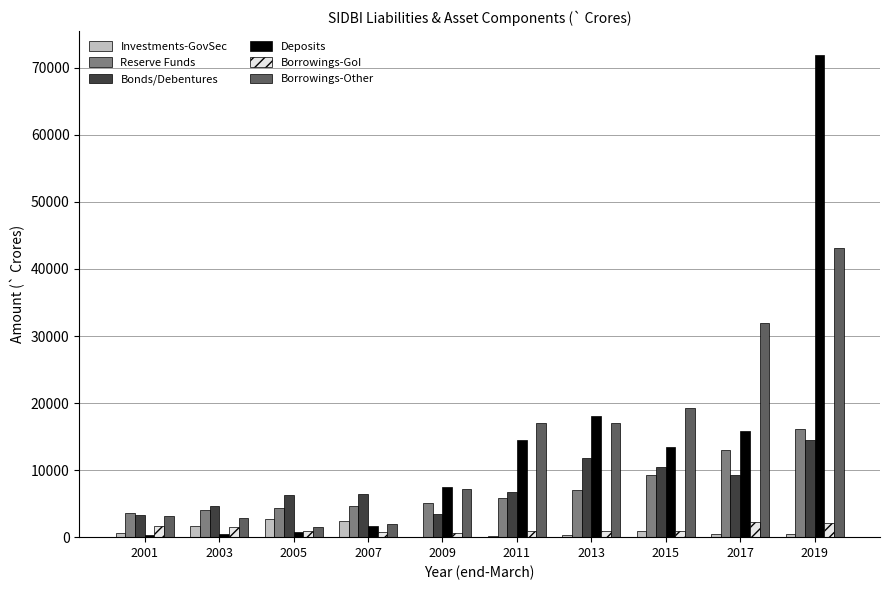

Which series changed the most between 2001 and 2019?

Deposits